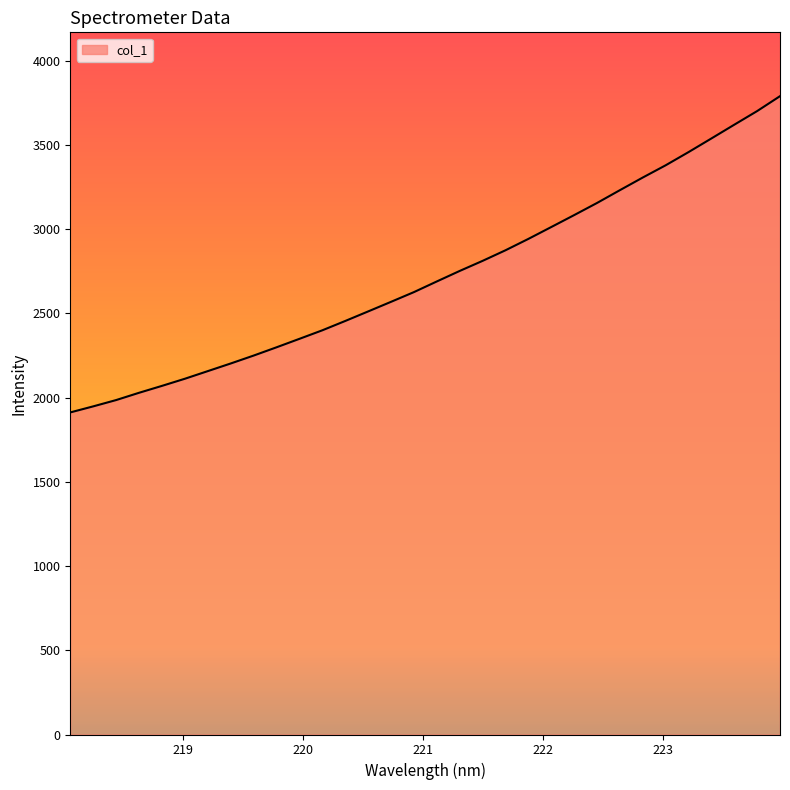

Reading right to left, list all the values displayed in this chart.

3790.5	3702.0	3621.0	3539.4	3458.3	3380.0	3307.4	3232.3	3156.3	3084.2	3013.4	2942.9	2875.4	2812.5	2752.7	2690.3	2627.0	2569.3	2512.2	2455.5	2400.2	2349.5	2299.2	2250.1	2203.1	2157.8	2112.5	2070.2	2029.1	1985.9	1948.5	1912.6